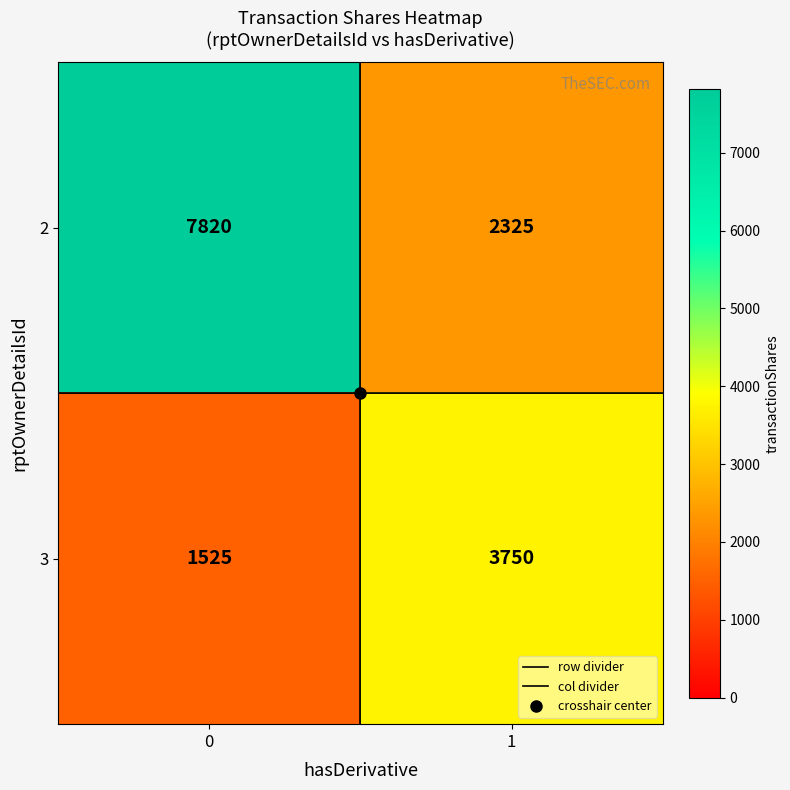

How many series are shown in this chart?

2